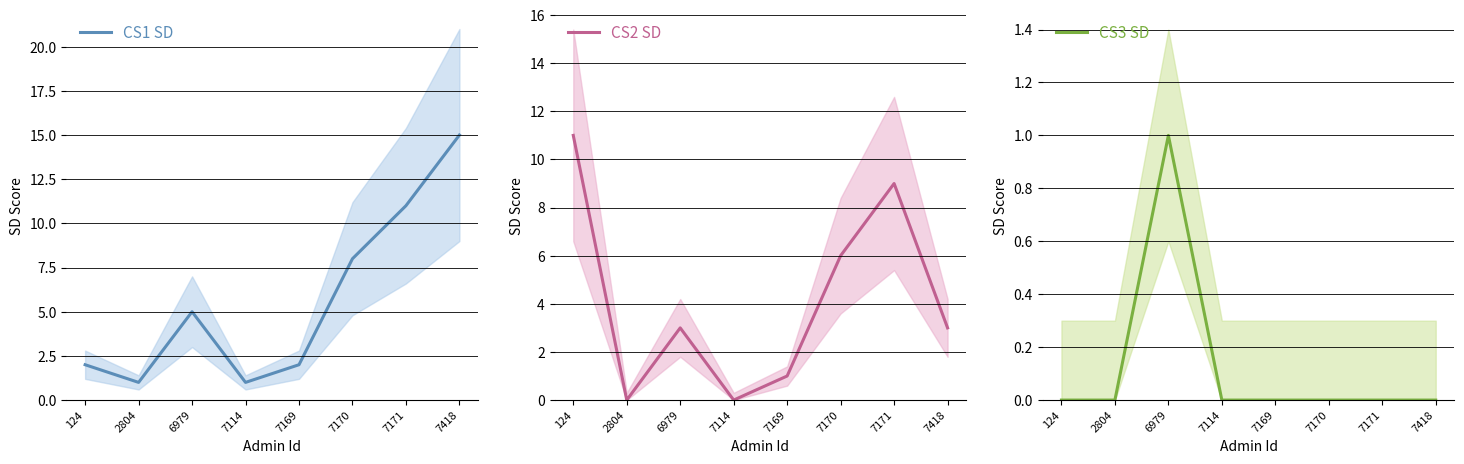

Rank the categories by CS2 SD value from lowest to highest.

2804, 7114, 7169, 6979, 7418, 7170, 7171, 124